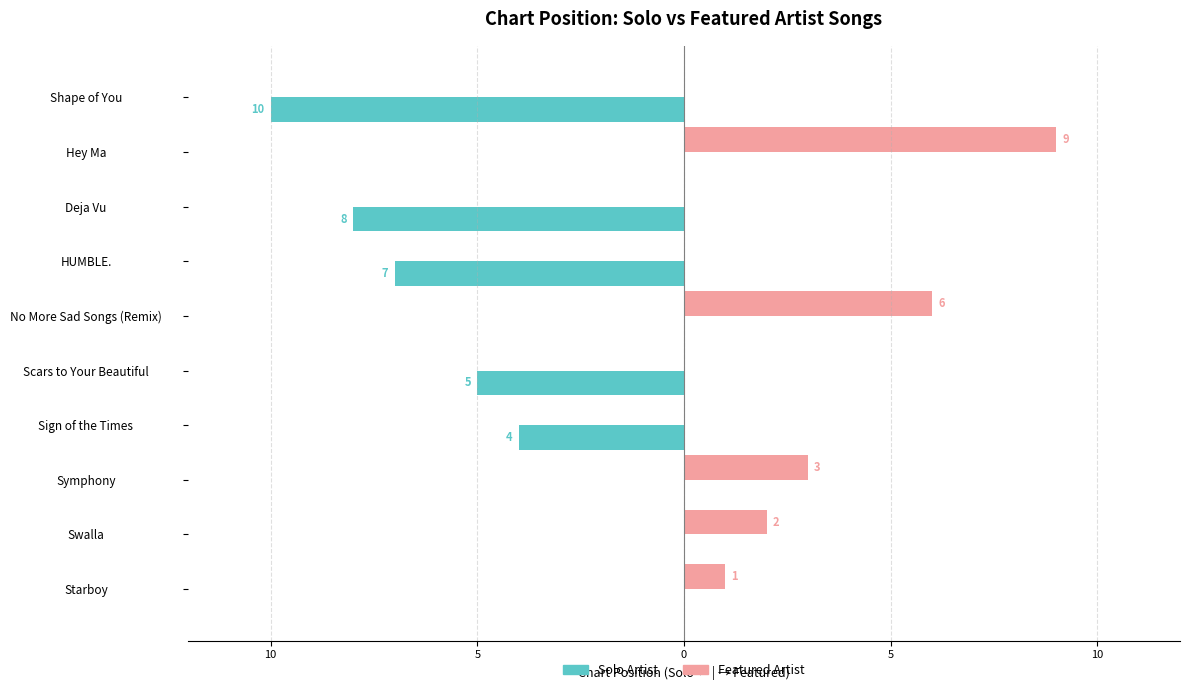

What are all the series names shown in the legend?

Solo Artist, Featured Artist